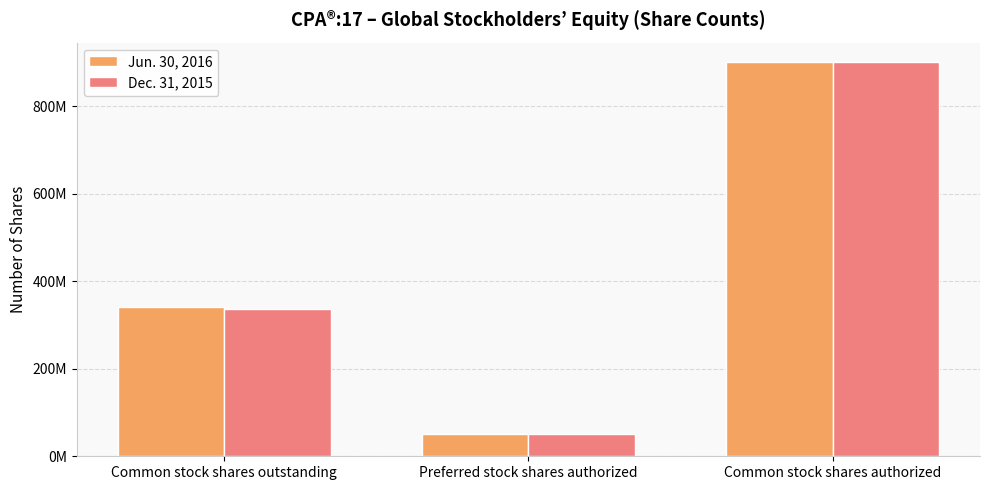

Which series has the largest range (max minus min)?

Jun. 30, 2016